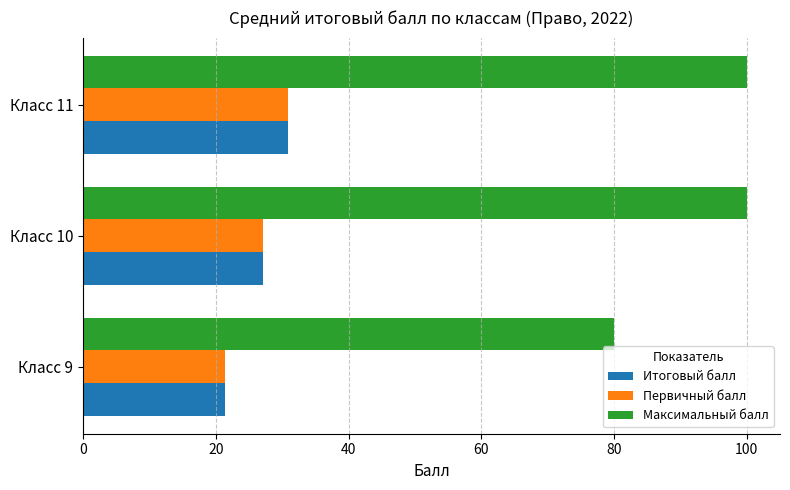

What is the highest value of the Итоговый балл series?

30.9